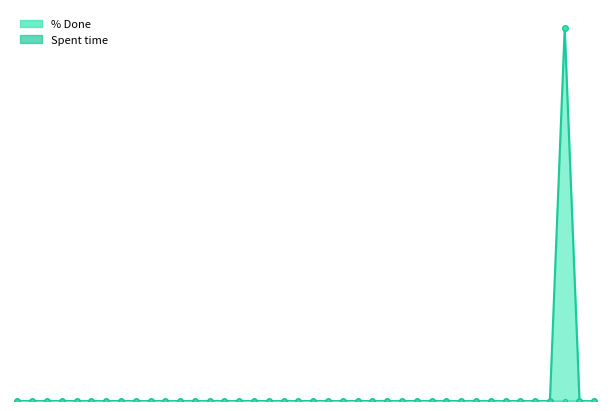

List the labels in order of value, smallest first.

5000, 5260, 5328, 4993, 4960, 4959, 4958, 4956, 4954, 4952, 4951, 4950, 4949, 4948, 4947, 4945, 4940, 4937, 4936, 4901, 4873, 4872, 4868, 4866, 5225, 5236, 5235, 5256, 5255, 5257, 5259, 5258, 5265, 5263, 5306, 5315, 5321, 5339, 5340, 5327